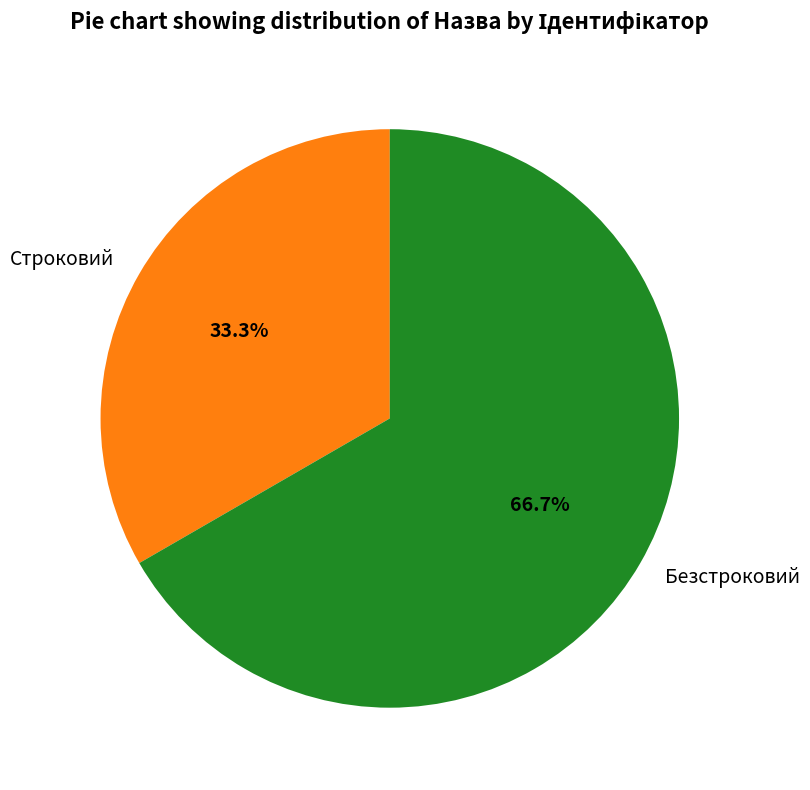

To the nearest percent, what portion does Безстроковий represent?

67%